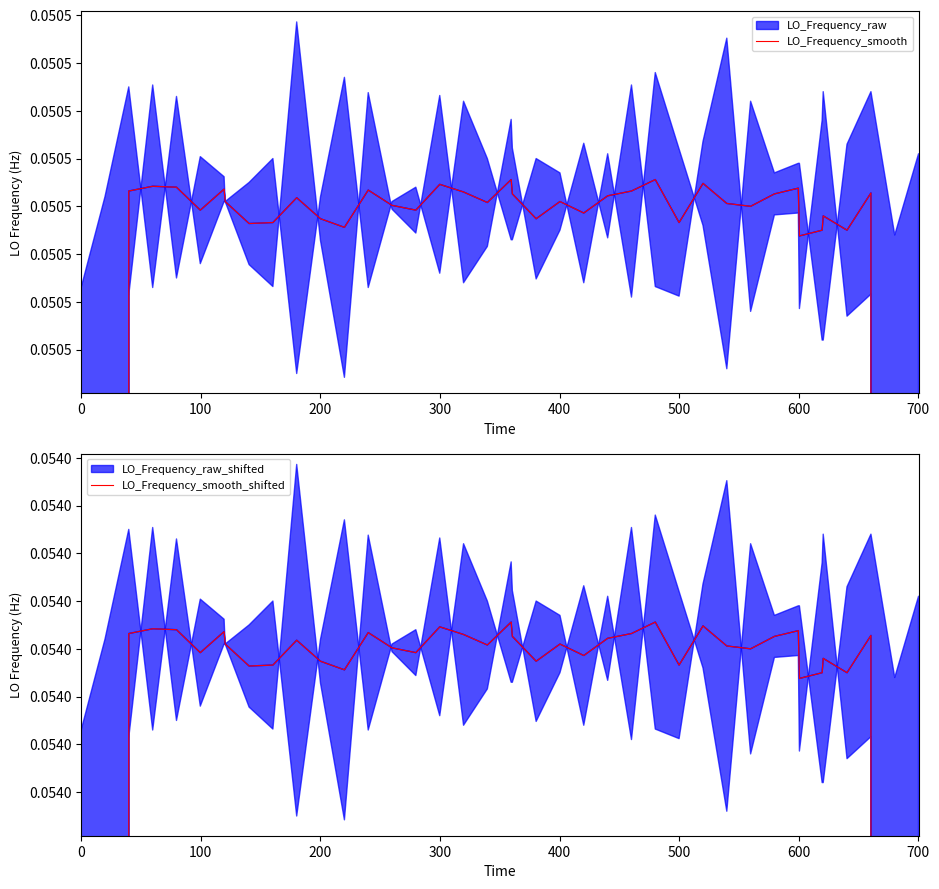

What is the difference between the maximum and minimum values in the LO_Frequency_smooth_shifted series?

114418800.4